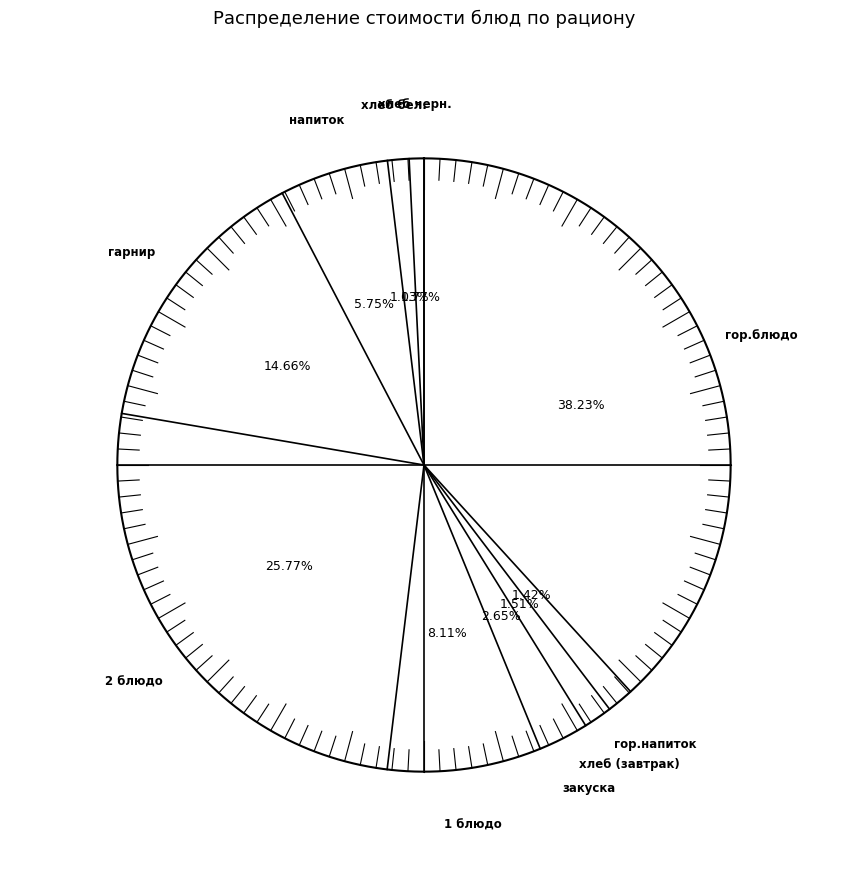

True or false: гарнир accounts for 15% of the total.

True